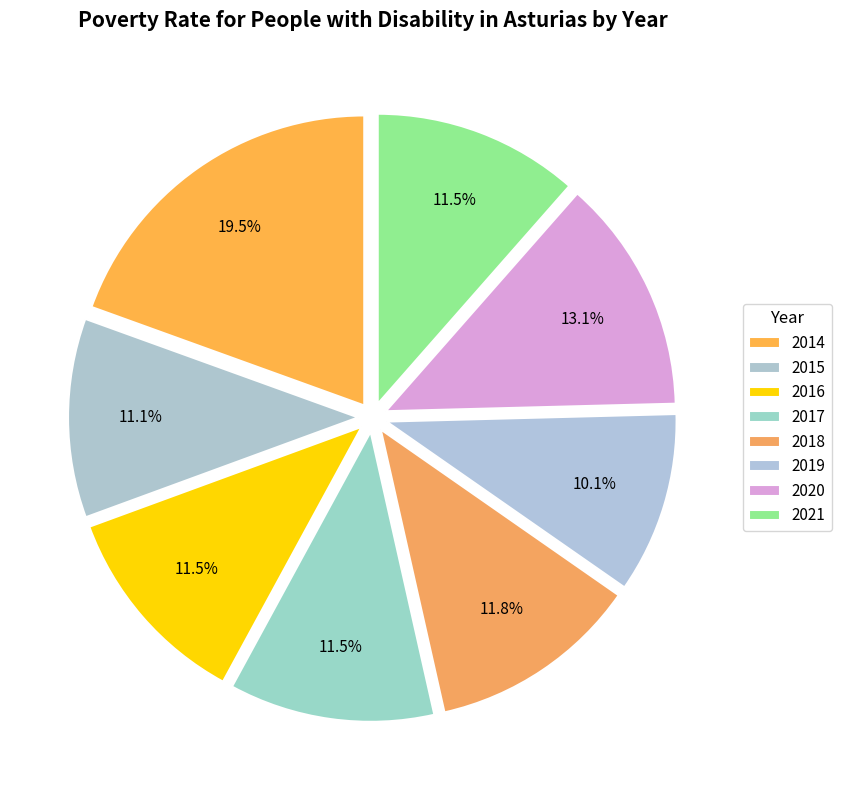

What portion of the pie excludes 2014?

80.5%